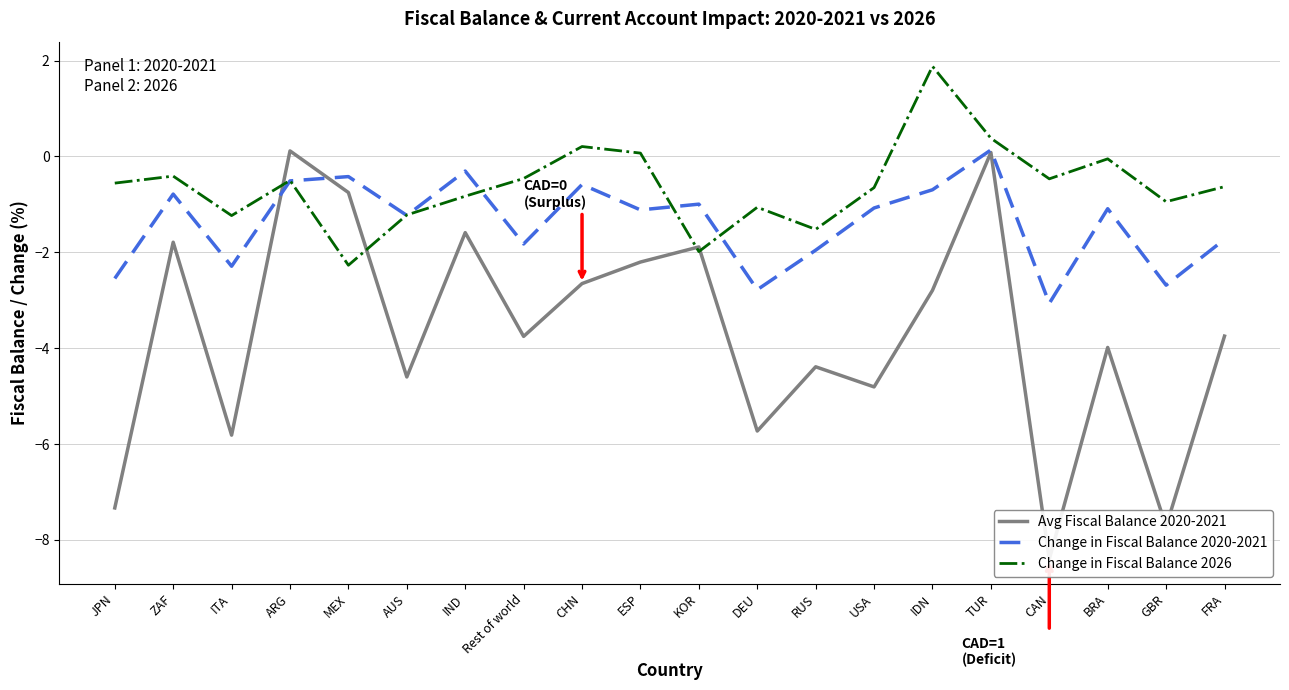

Reading left to right, extract all data points from this chart.

Avg Fiscal Balance 2020-2021: JPN=-7.3	ZAF=-1.8	ITA=-5.8	ARG=0.1	MEX=-0.8	AUS=-4.6	IND=-1.6	Rest of world=-3.8	CHN=-2.7	ESP=-2.2	KOR=-1.9	DEU=-5.7	RUS=-4.4	USA=-4.8	IDN=-2.8	TUR=0.1	CAN=-8.4	BRA=-4.0	GBR=-7.7	FRA=-3.7
Change in Fiscal Balance 2020-2021: JPN=-2.5	ZAF=-0.8	ITA=-2.3	ARG=-0.5	MEX=-0.4	AUS=-1.2	IND=-0.3	Rest of world=-1.8	CHN=-0.6	ESP=-1.1	KOR=-1.0	DEU=-2.8	RUS=-2.0	USA=-1.1	IDN=-0.7	TUR=0.1	CAN=-3.1	BRA=-1.1	GBR=-2.7	FRA=-1.7
Change in Fiscal Balance 2026: JPN=-0.6	ZAF=-0.4	ITA=-1.2	ARG=-0.5	MEX=-2.3	AUS=-1.2	IND=-0.8	Rest of world=-0.5	CHN=0.2	ESP=0.1	KOR=-2.0	DEU=-1.1	RUS=-1.5	USA=-0.7	IDN=1.9	TUR=0.4	CAN=-0.5	BRA=-0.1	GBR=-0.9	FRA=-0.6